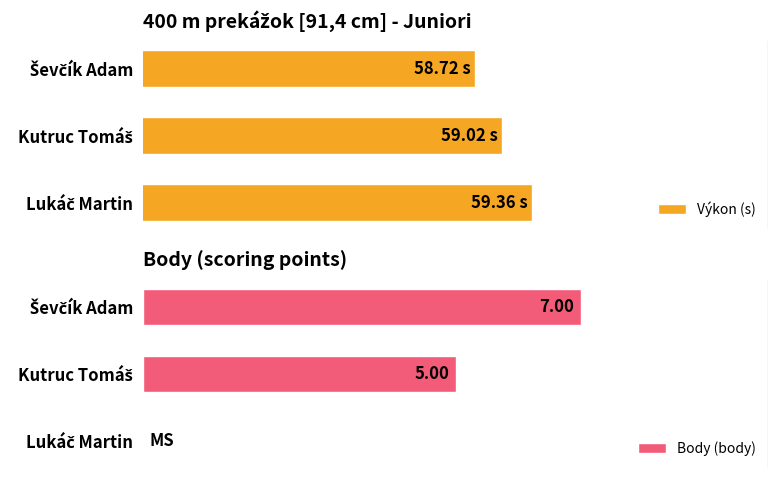

Between Ševčík Adam and Kutruc Tomáš, which series saw the biggest shift?

Body (body)